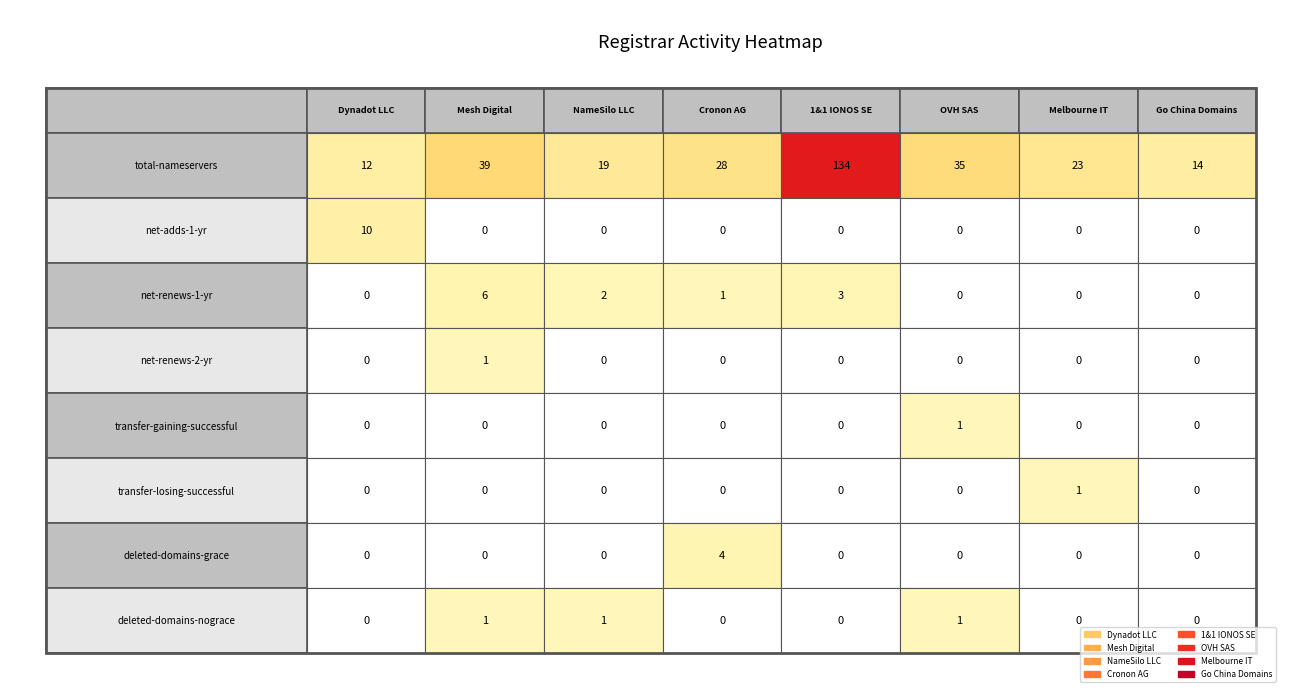

Which has a higher value, 7 or 4?

7